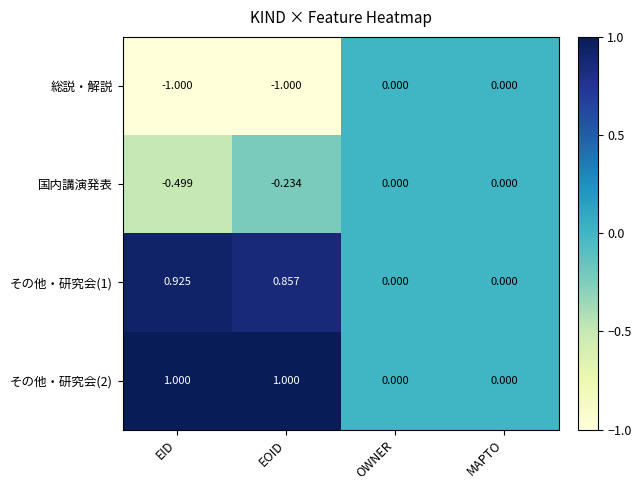

What is the minimum value shown in the chart?

-1.0